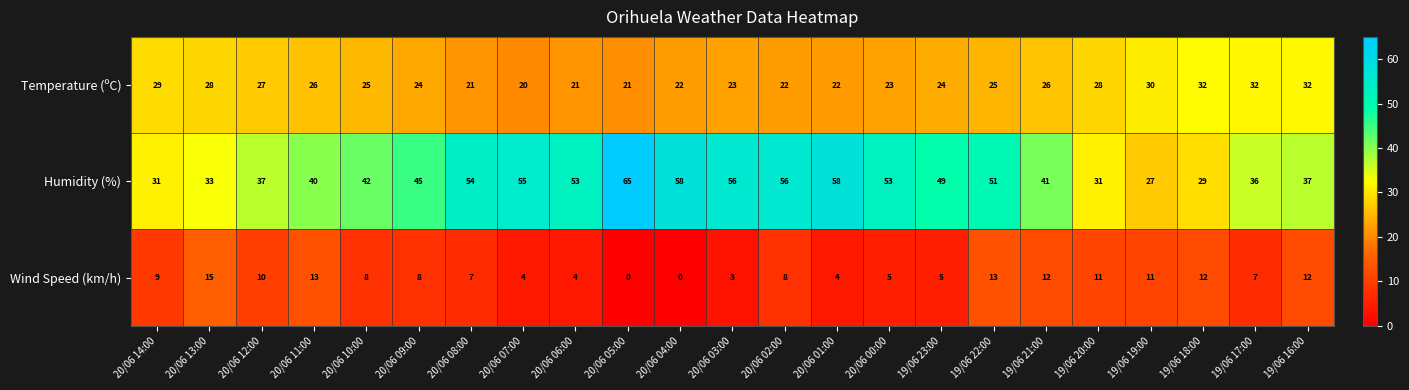

What is the difference between the maximum and minimum values in the Temperature (ºC) series?

12